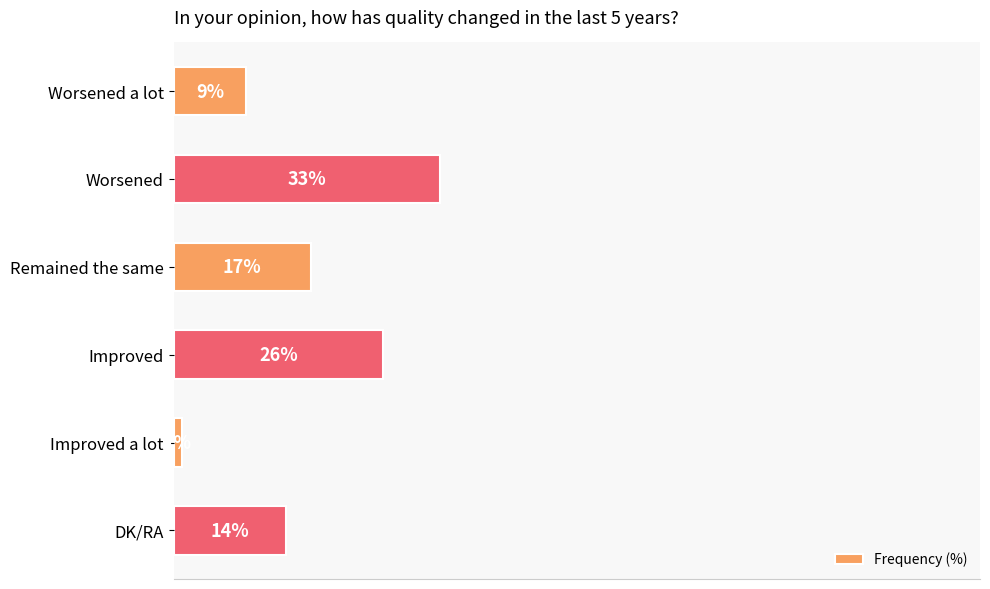

Does the chart contain any negative values?

No